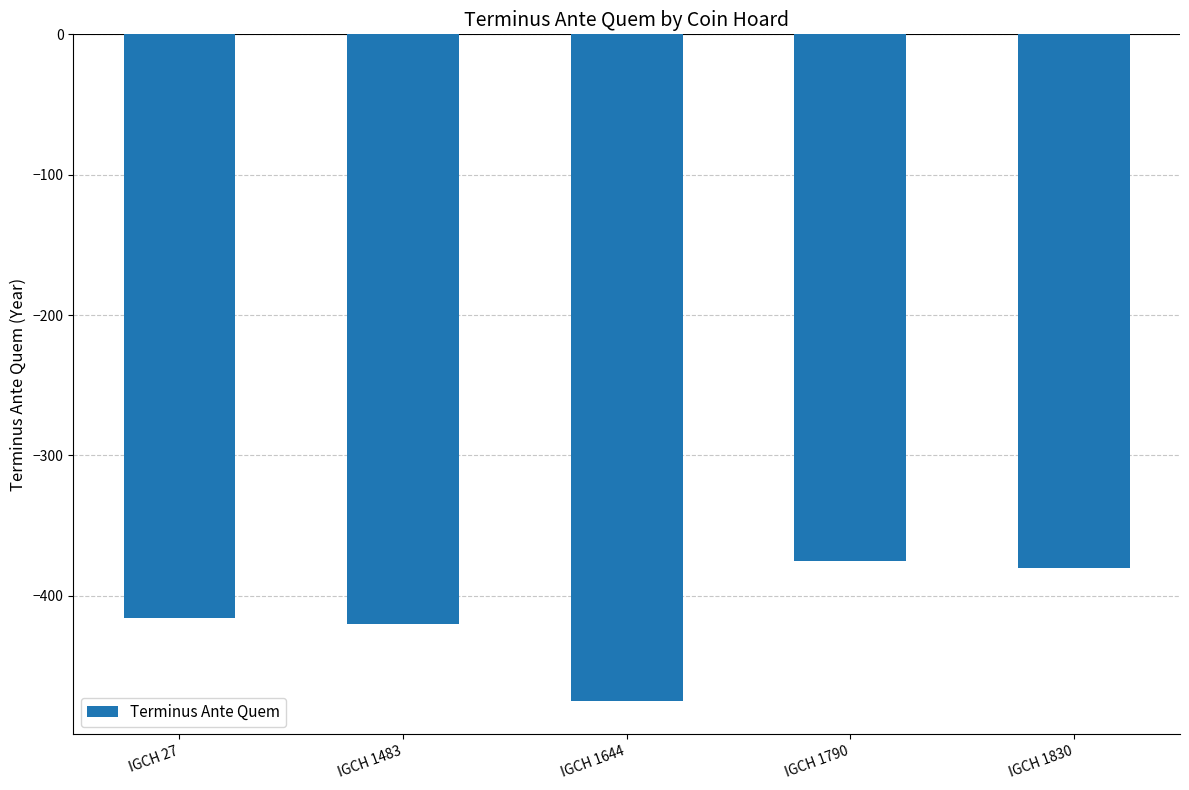

Between IGCH 27 and IGCH 1483, which is larger?

IGCH 27